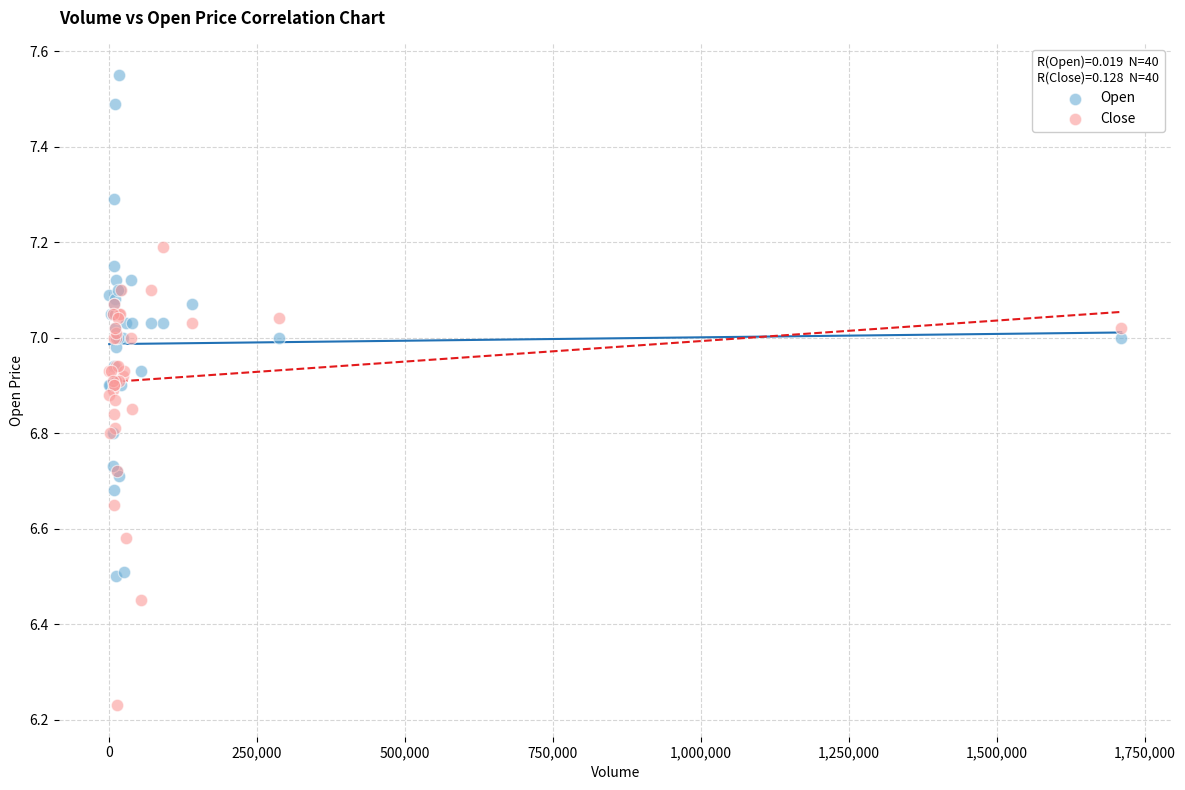

Which series reaches the minimum Y coordinate?

Close